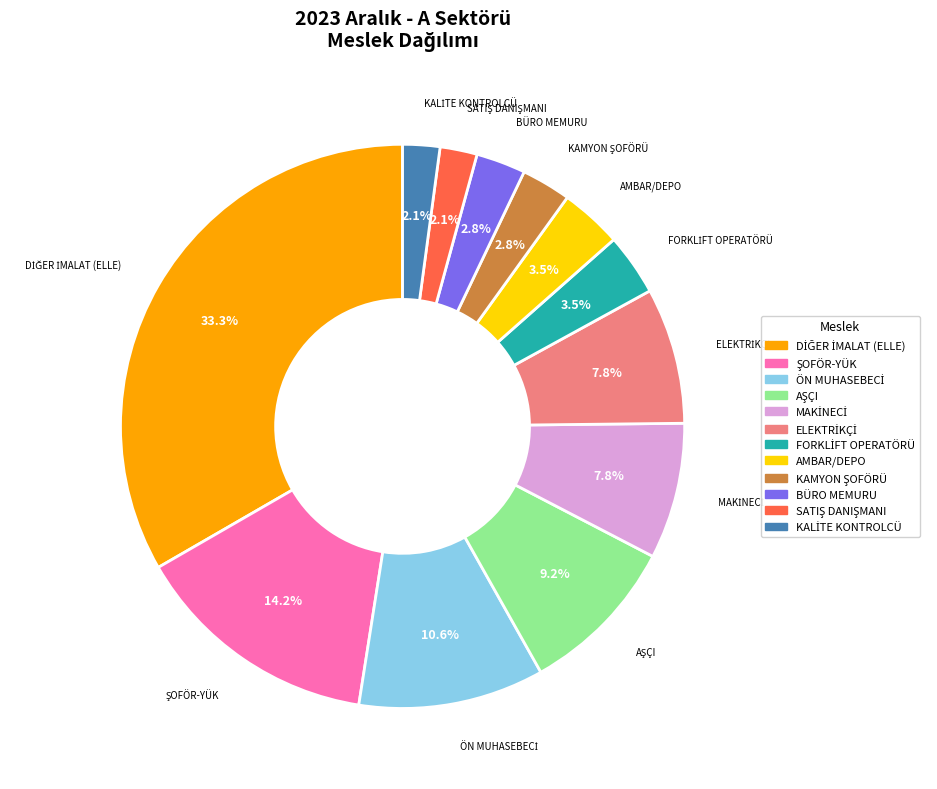

How many segments does this pie chart have?

12